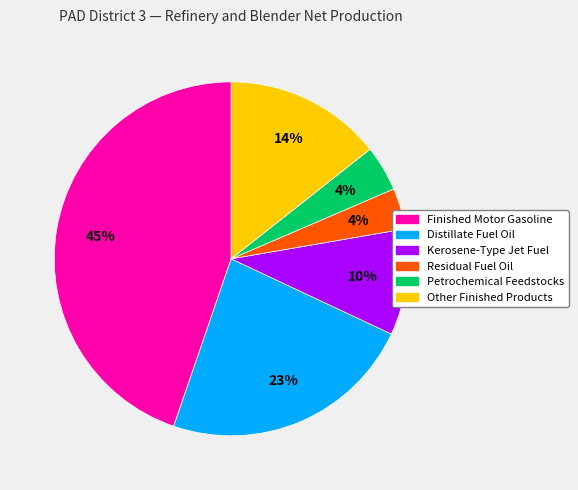

Is there a majority slice in this chart?

No